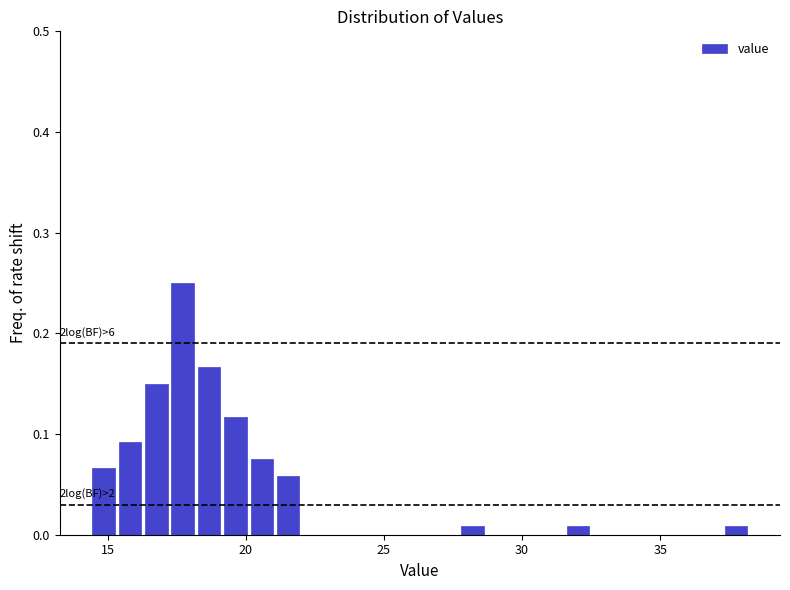

Read against the x-axis, roughly where is the centre of the tallest bar?

17.5